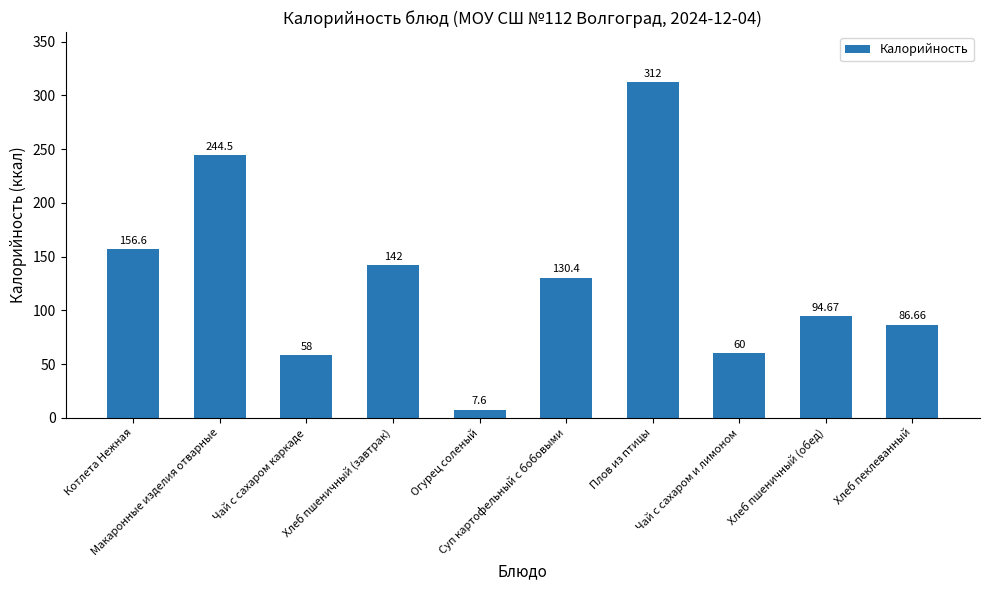

How many data points are above 130?

5